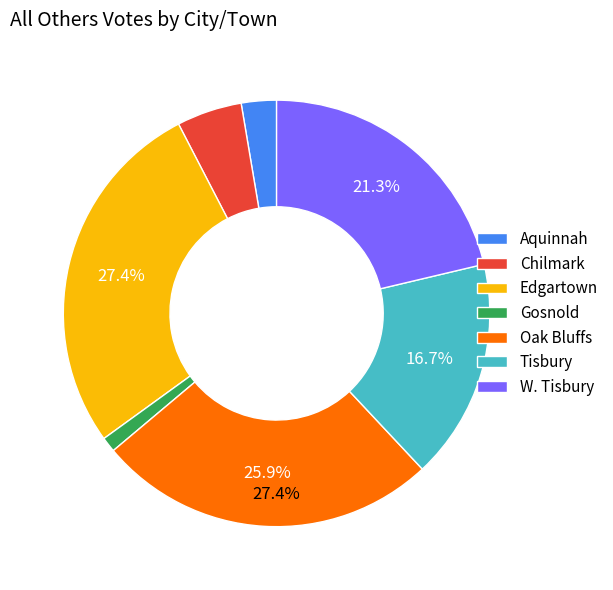

What percentage is the Gosnold slice, to the nearest percent?

1%